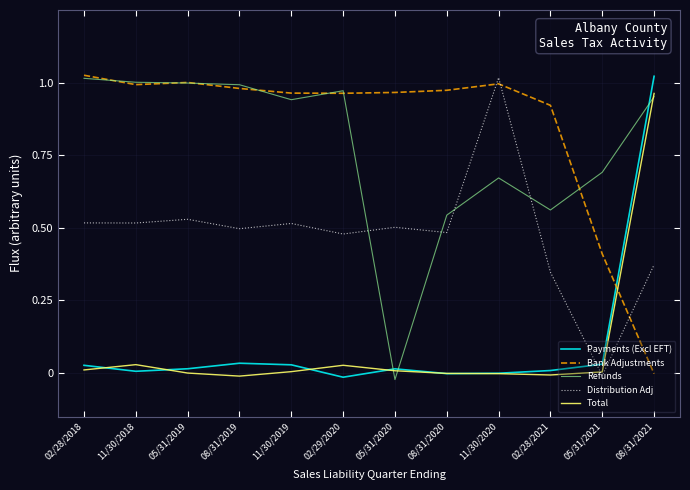

What position from the right is 05/31/2021?

2